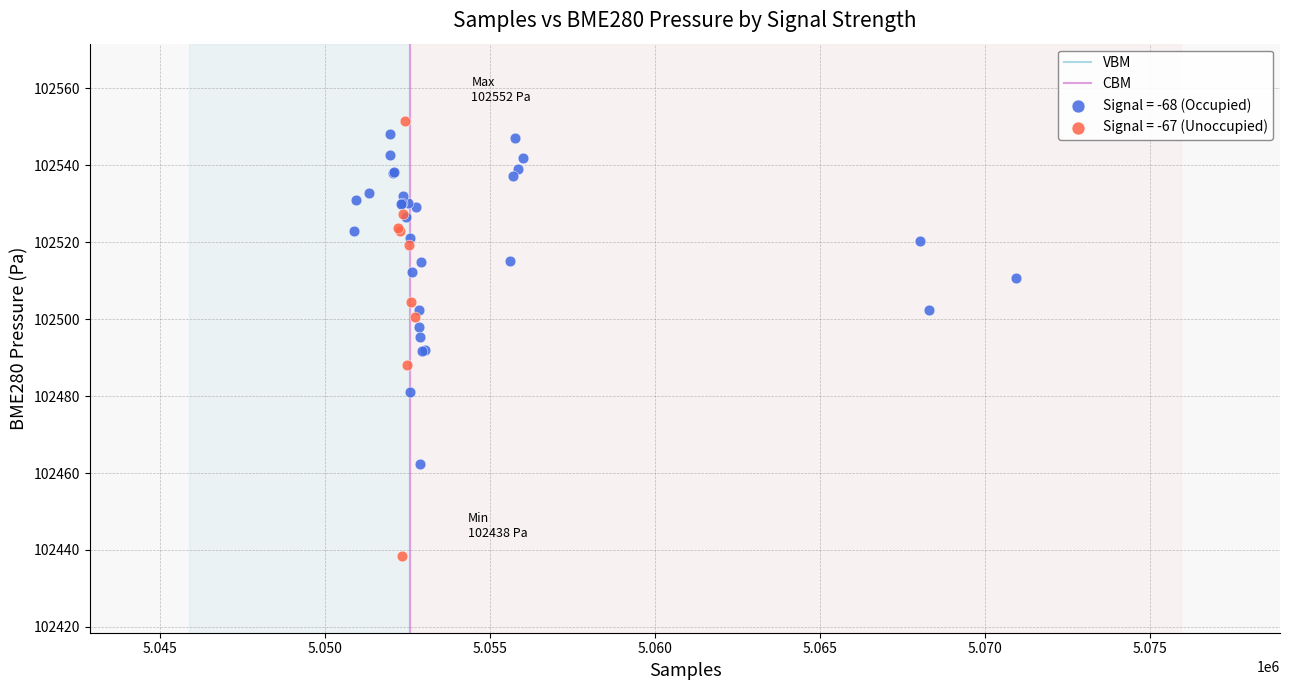

Which series reaches the minimum Y coordinate?

Signal = -67 (Unoccupied)